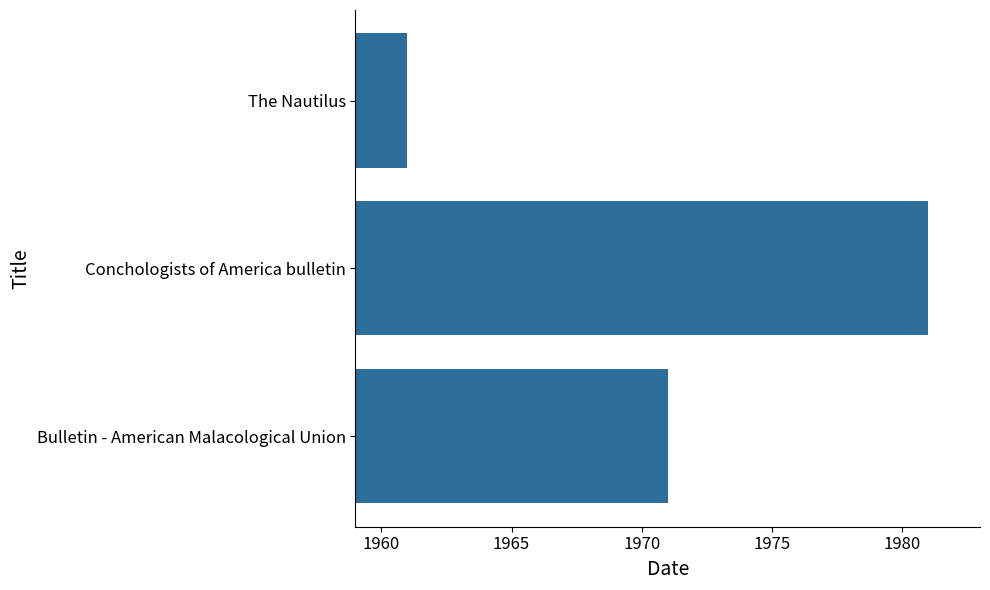

What is the change in value from Conchologists of America bulletin to The Nautilus?

-20